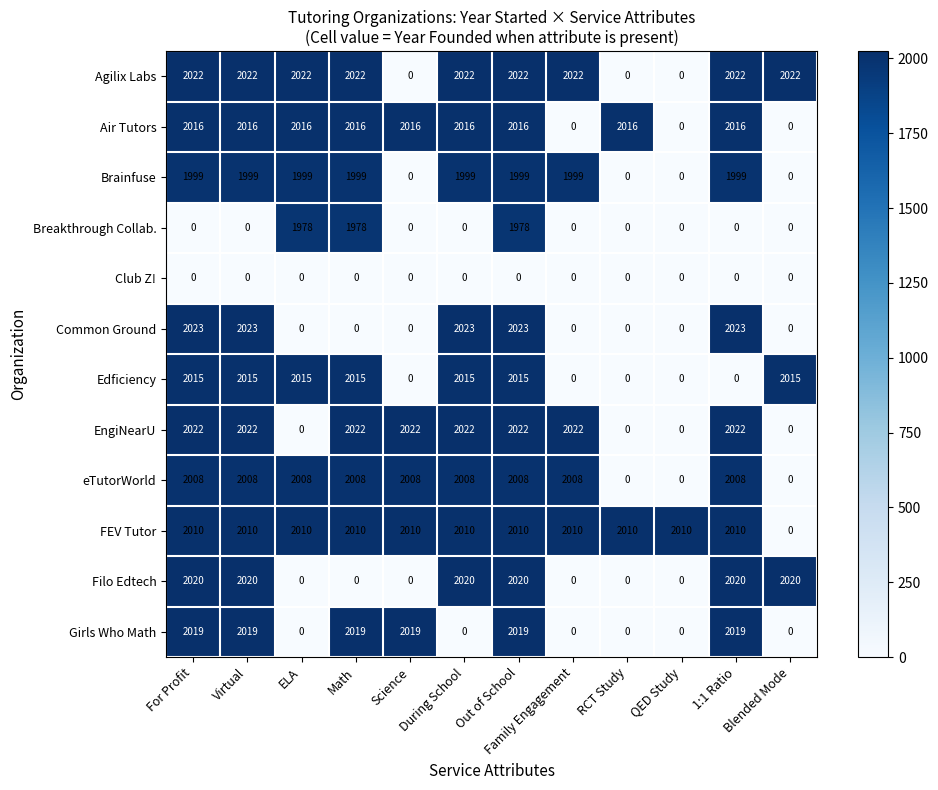

At how many categories does at least one series exceed 114?

12